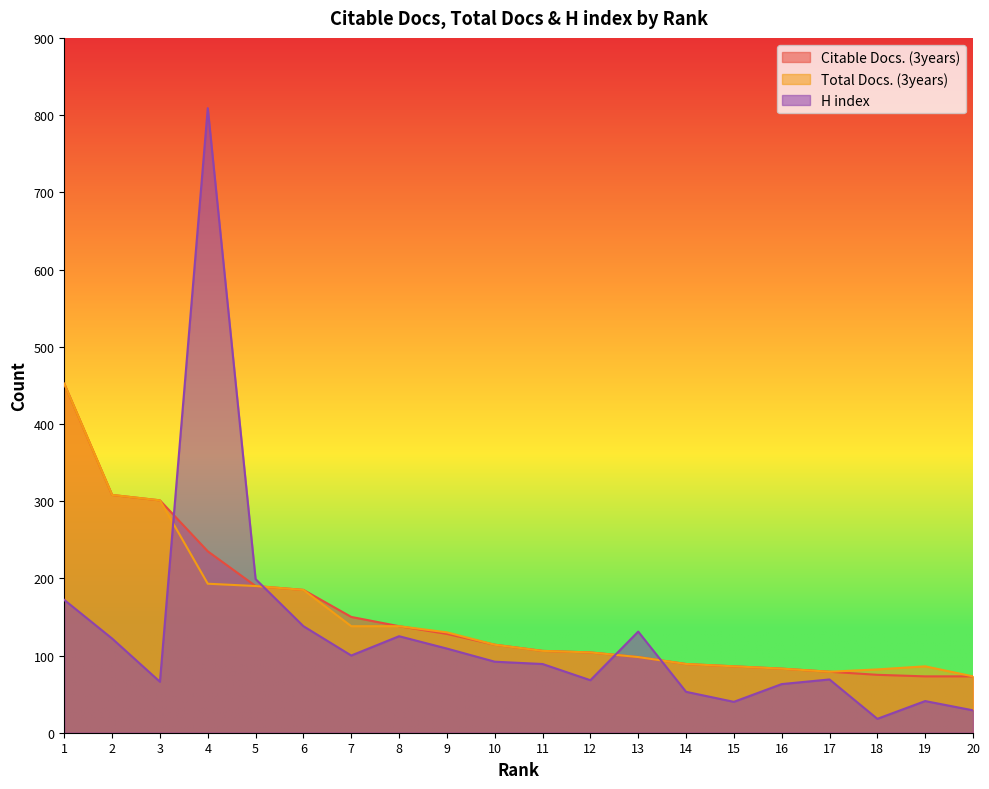

Reading left to right, list all the values displayed in this chart.

Citable Docs. (3years): 452	308	301	235	190	185	150	138	128	114	106	104	98	89	86	83	79	75	73	73
Total Docs. (3years): 452	308	301	193	190	185	138	138	130	114	106	104	98	89	86	83	79	82	86	73
H index: 172	122	66	809	199	138	100	125	109	92	89	68	131	53	40	63	69	18	41	29